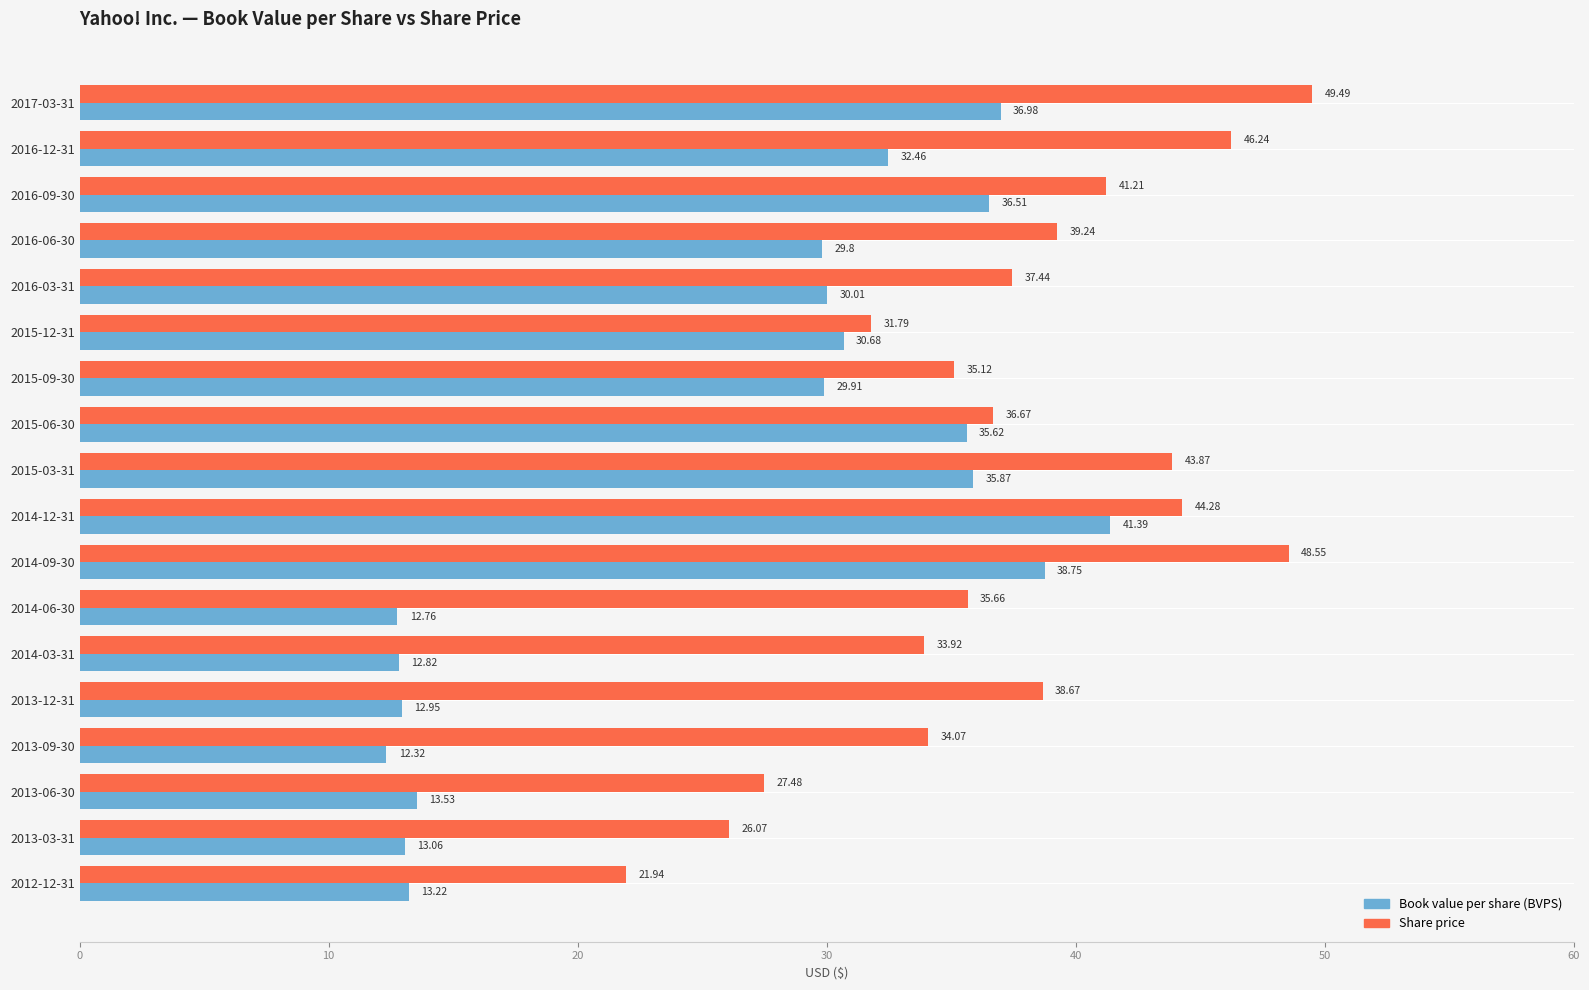

Which series has the largest total across all categories?

Share price